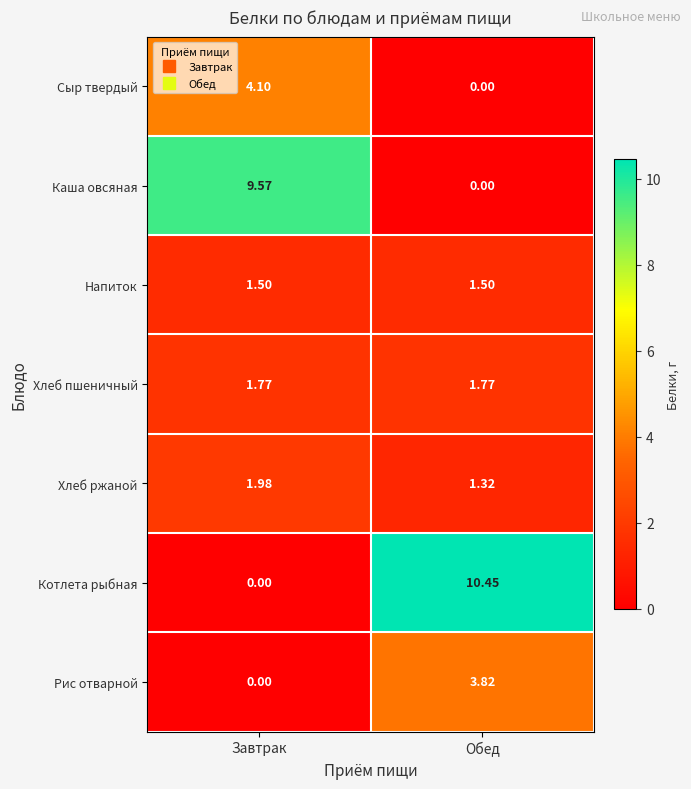

How many data points does each series have?

2